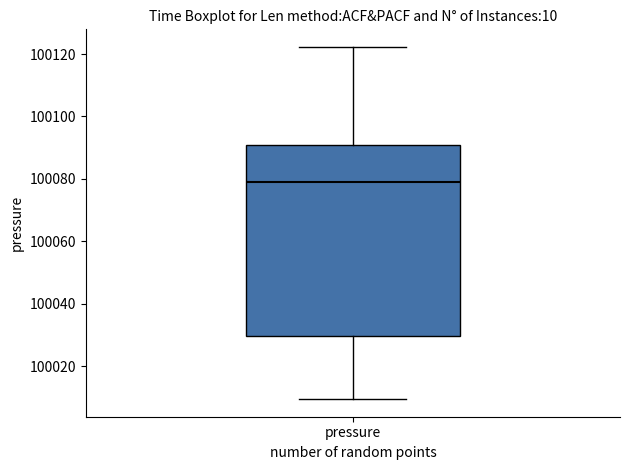

Read this box plot against the y-axis: the position of the median line, the range covered by the box, and the ends of both whiskers. The values are not printed on the chart, so give them approximately, as read against the axis.

median 100080, box 100030 to 100090, whiskers 100010 to 100122